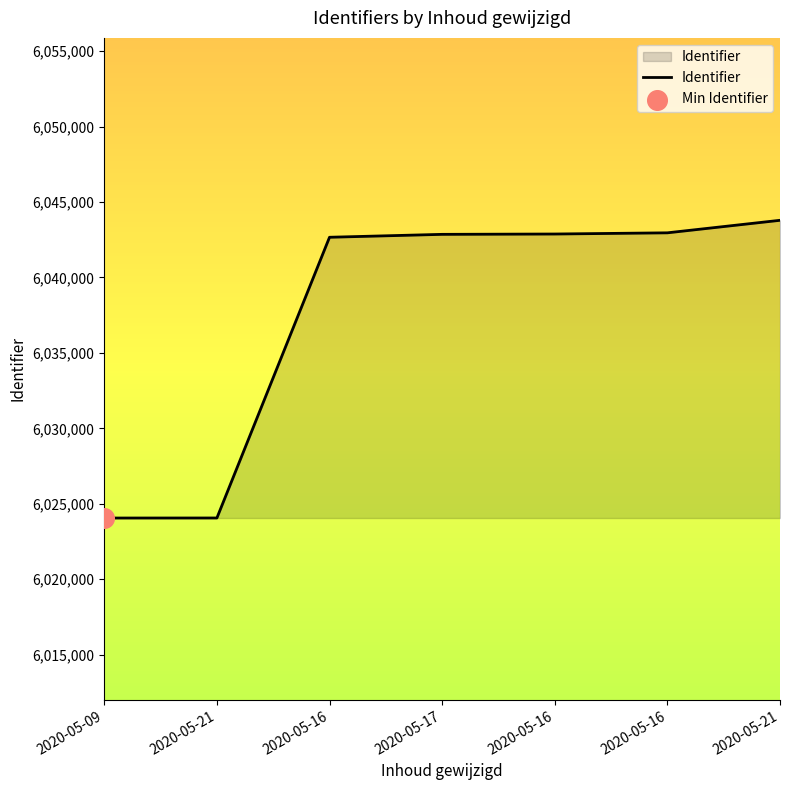

Which has a higher value, 2020-05-17 or 2020-05-16?

2020-05-17